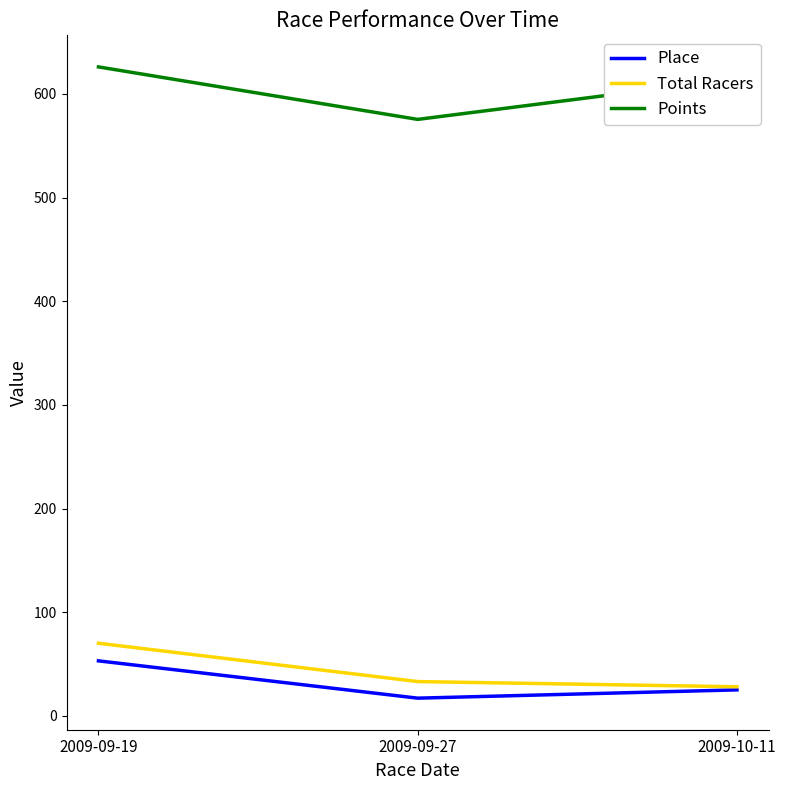

What value does the Total Racers series have at 2009-10-11?

28.0